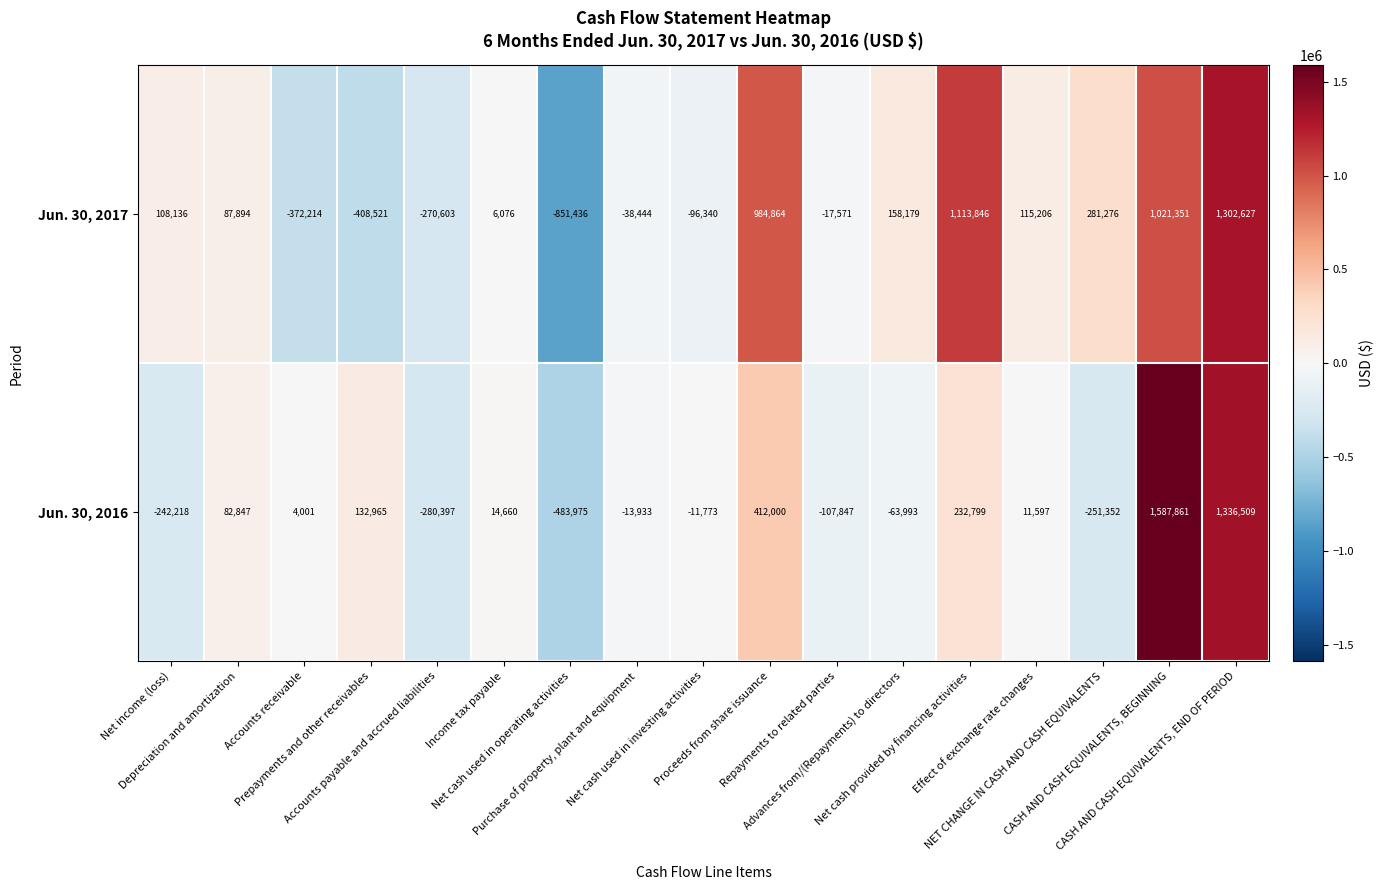

What is the difference between the maximum and minimum values in the Jun. 30, 2016 series?

2071836